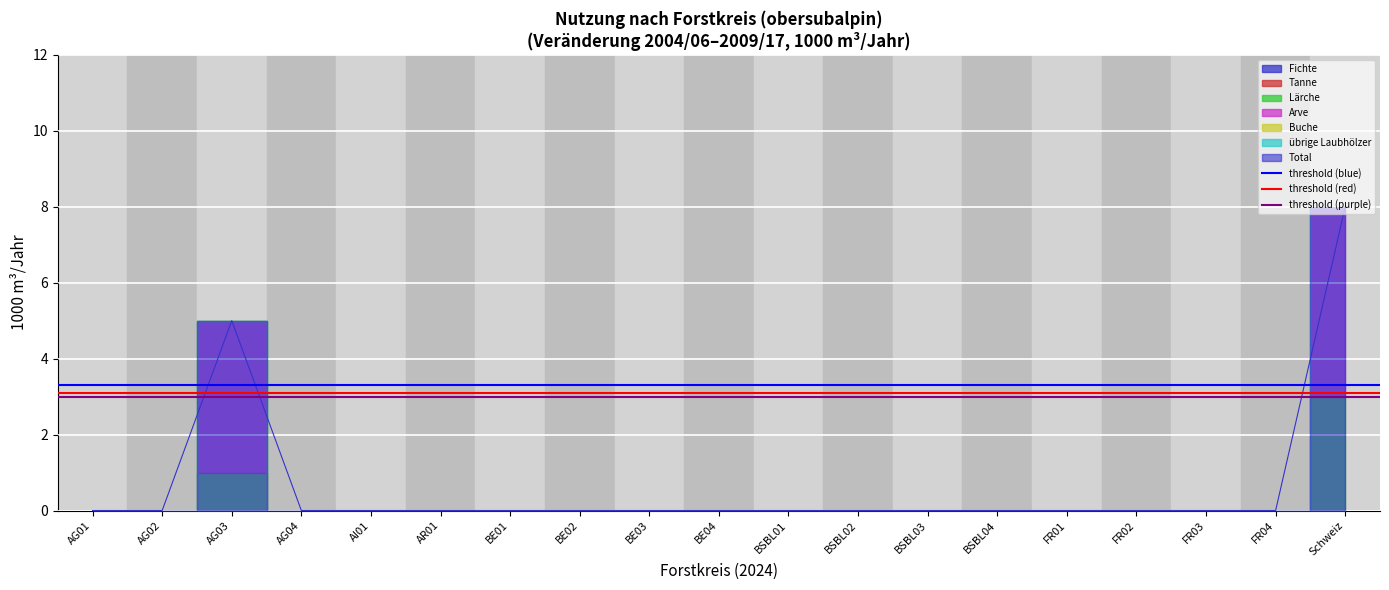

Which has a higher value, AG02 or AG01?

AG02